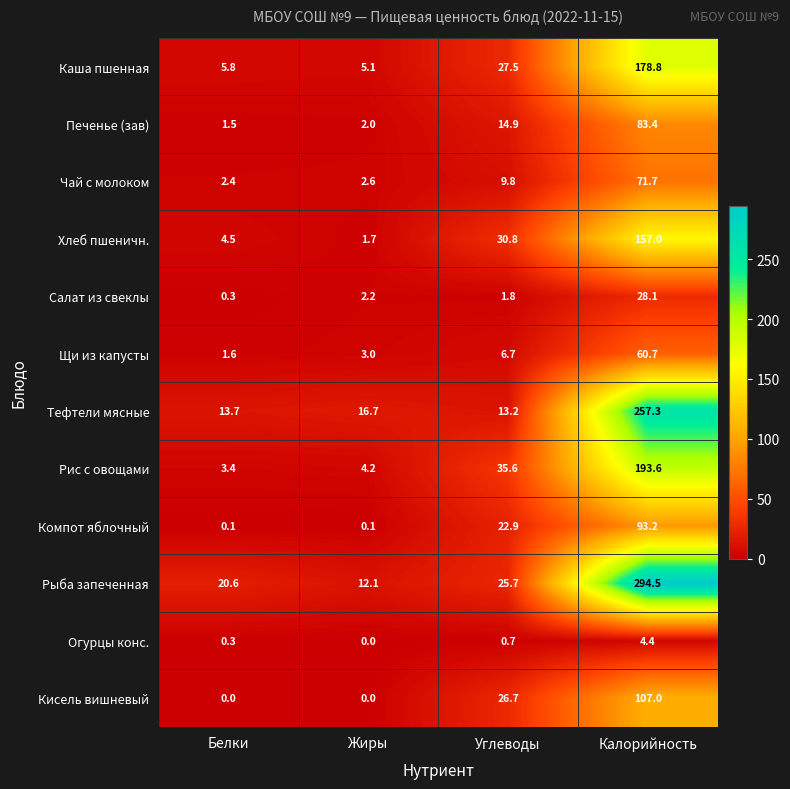

Which series has the widest spread of values?

Рыба запеченная